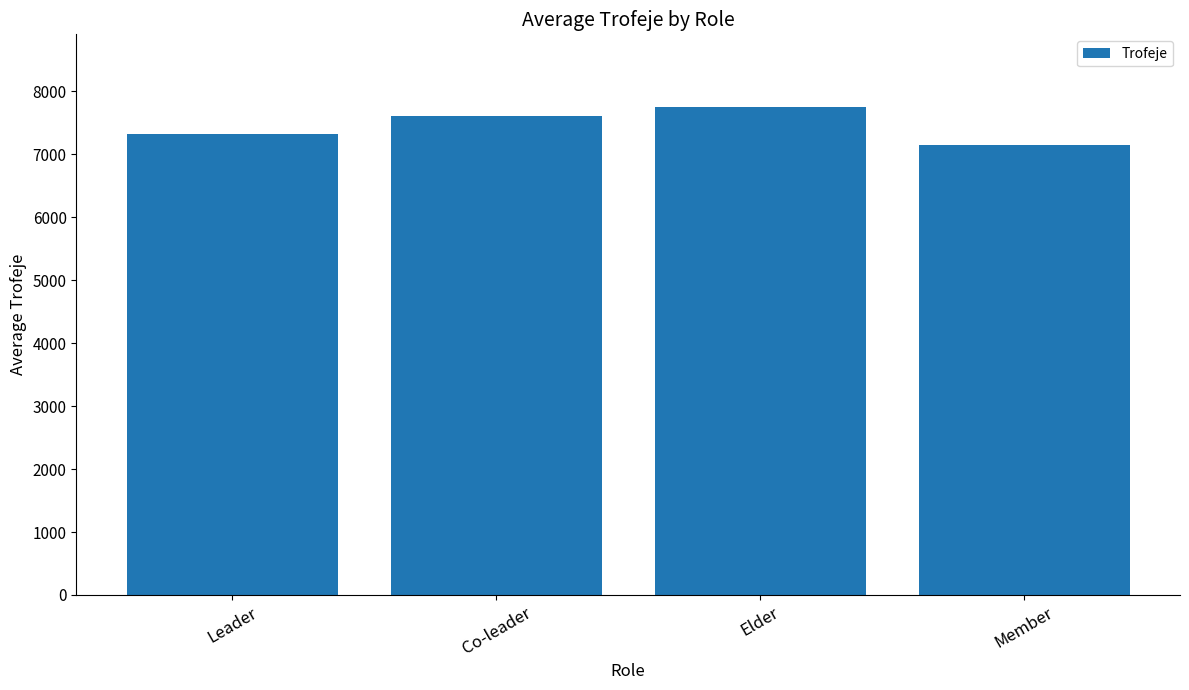

What is the change in value from Leader to Elder?

+422.0